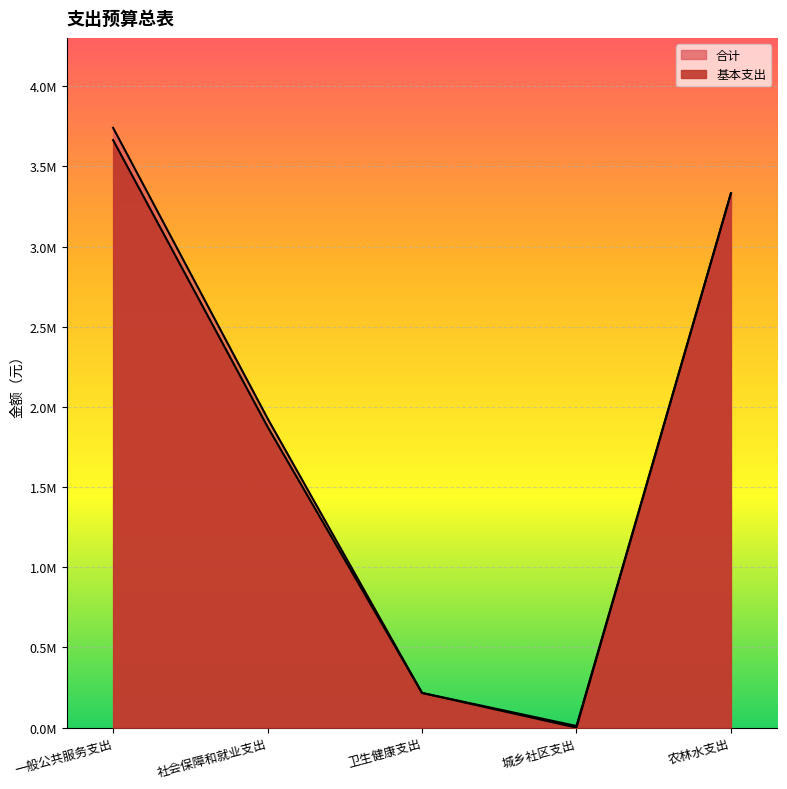

Read the 基本支出 value at 农林水支出.

3332871.4